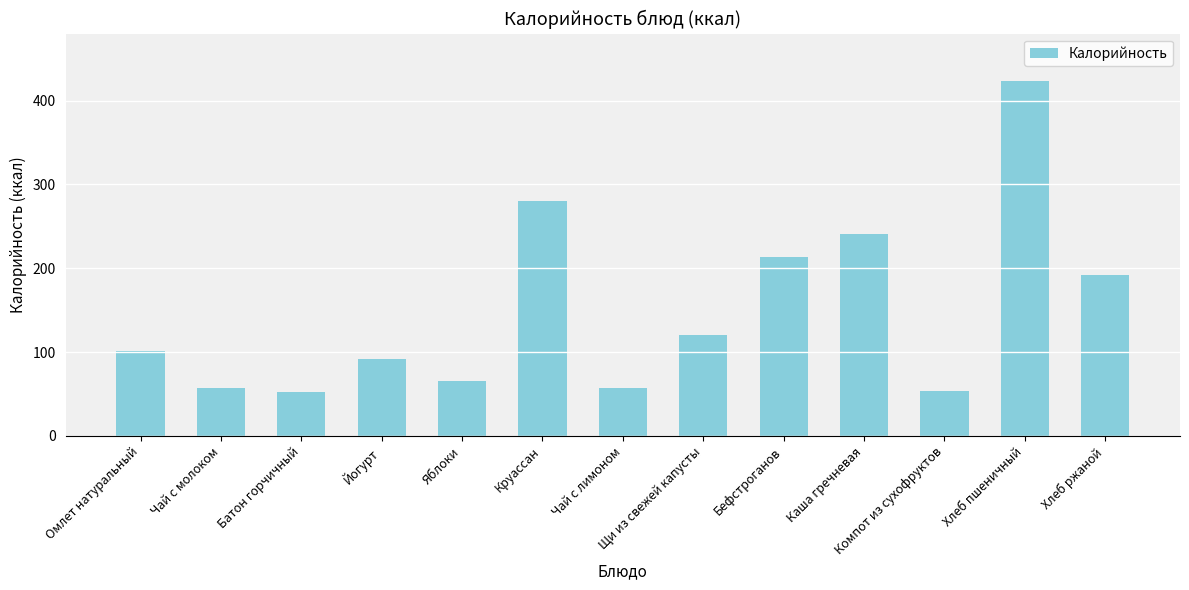

What is the value of the 10th bar from the left?

241